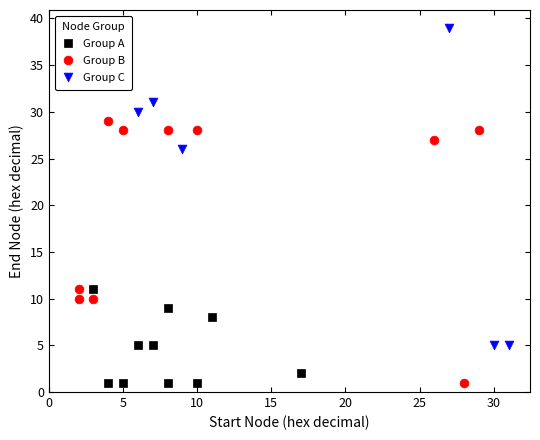

Which series contains the highest Y value?

Group C